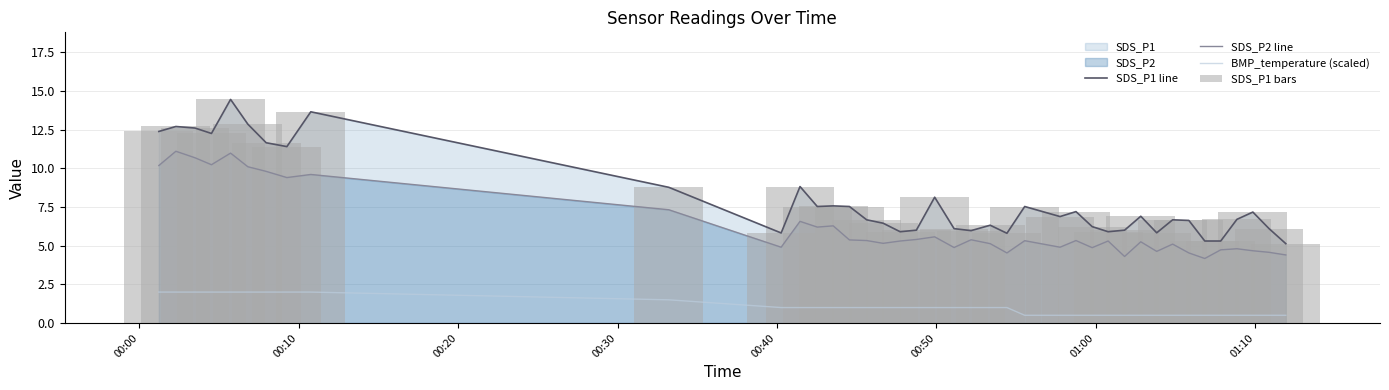

What is the difference between the maximum and minimum values in the SDS_P1 line series?

9.3